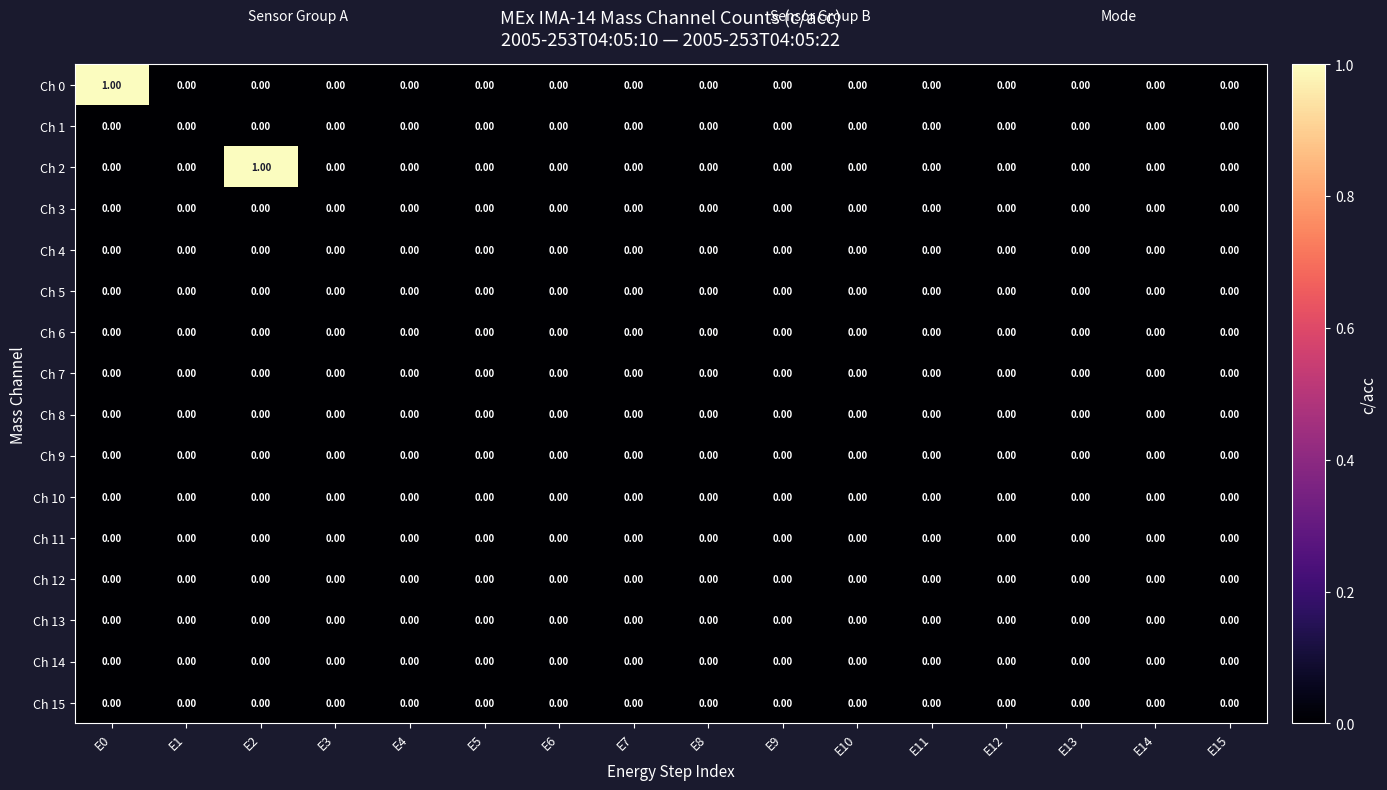

How many series are shown in this chart?

16